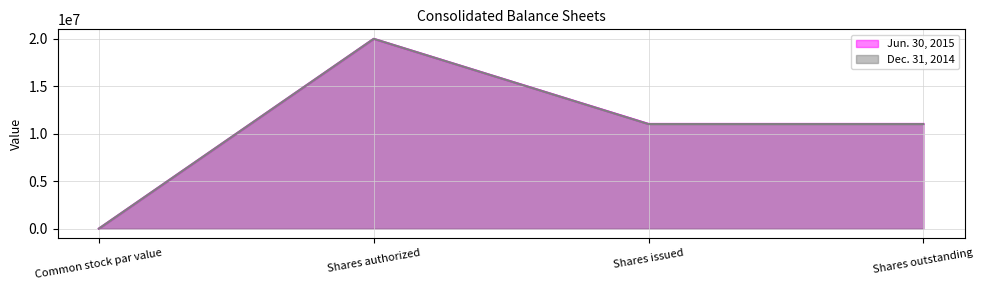

Rank the series by their average value, from lowest to highest.

Dec. 31, 2014, Jun. 30, 2015